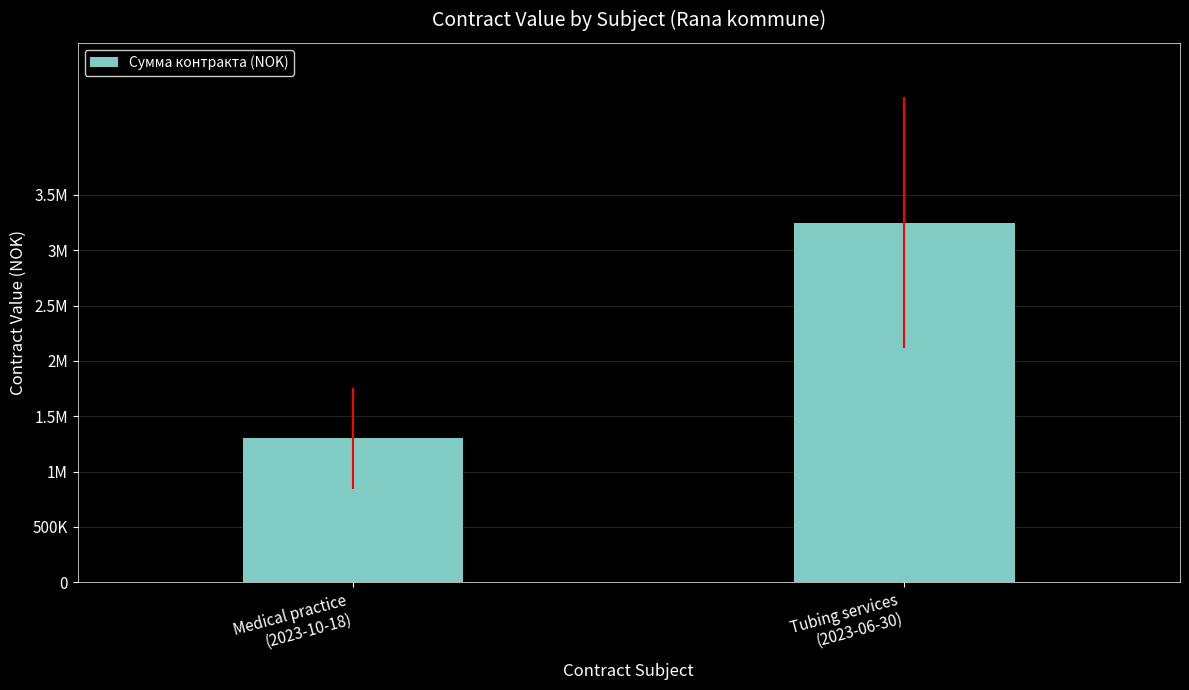

What is the average value?

2275000